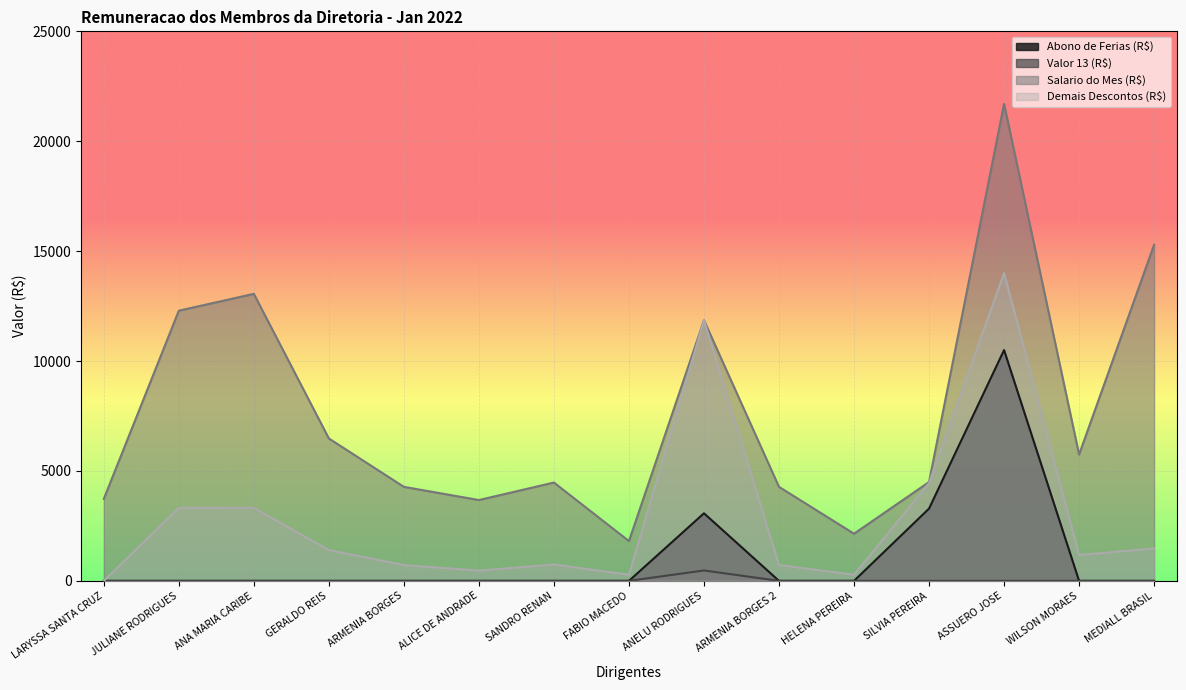

List the labels in order of Demais Descontos (R$) value, smallest first.

LARYSSA SANTA CRUZ, FABIO MACEDO, HELENA PEREIRA, ALICE DE ANDRADE, ARMENIA BORGES, ARMENIA BORGES 2, SANDRO RENAN, WILSON MORAES, GERALDO REIS, MEDIALL BRASIL, ANA MARIA CARIBE, JULIANE RODRIGUES, SILVIA PEREIRA, ANELU RODRIGUES, ASSUERO JOSE